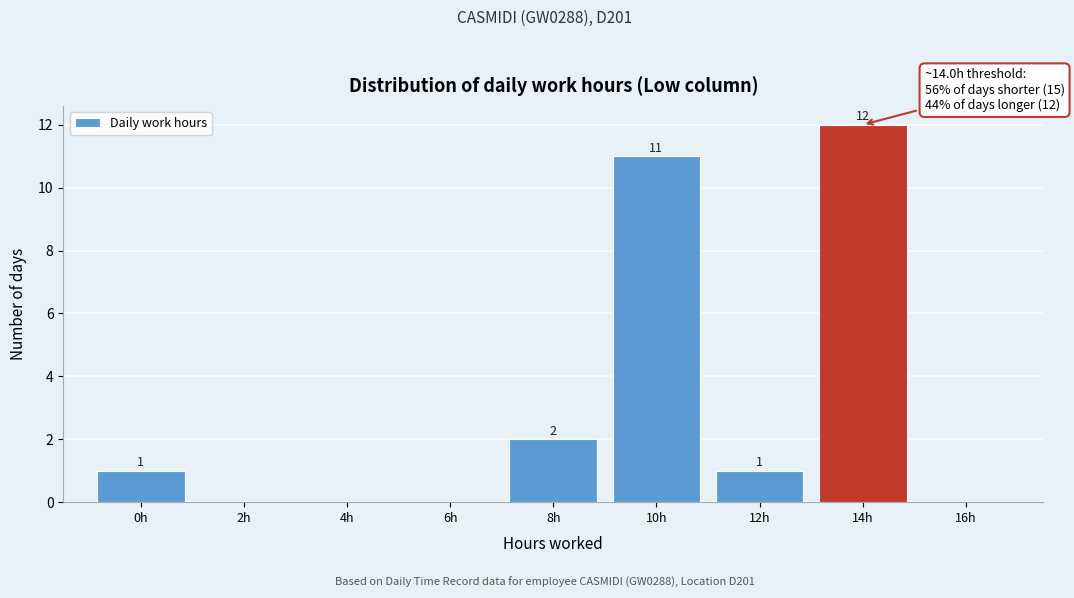

Reading left to right, what are all the values shown in this chart?

0h=1	2h=0	4h=0	6h=0	8h=2	10h=11	12h=1	14h=12	16h=0